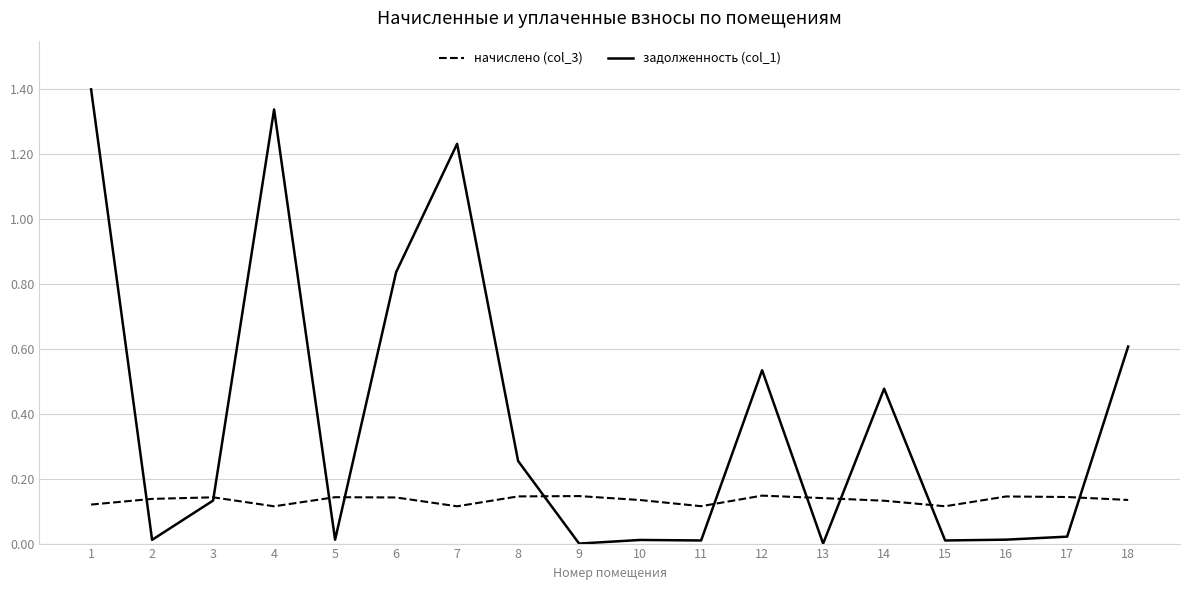

List the series in order of their peak value, lowest first.

начислено (col_3), задолженность (col_1)